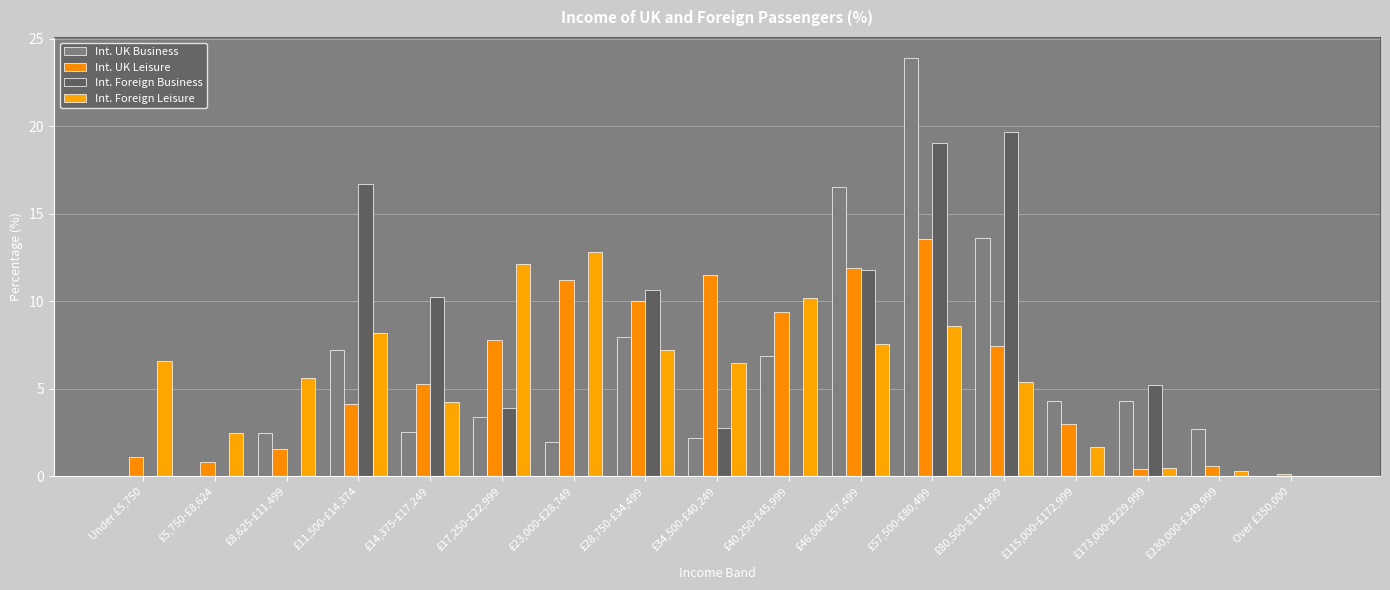

Are the bars grouped side by side (vs. stacked)?

Yes